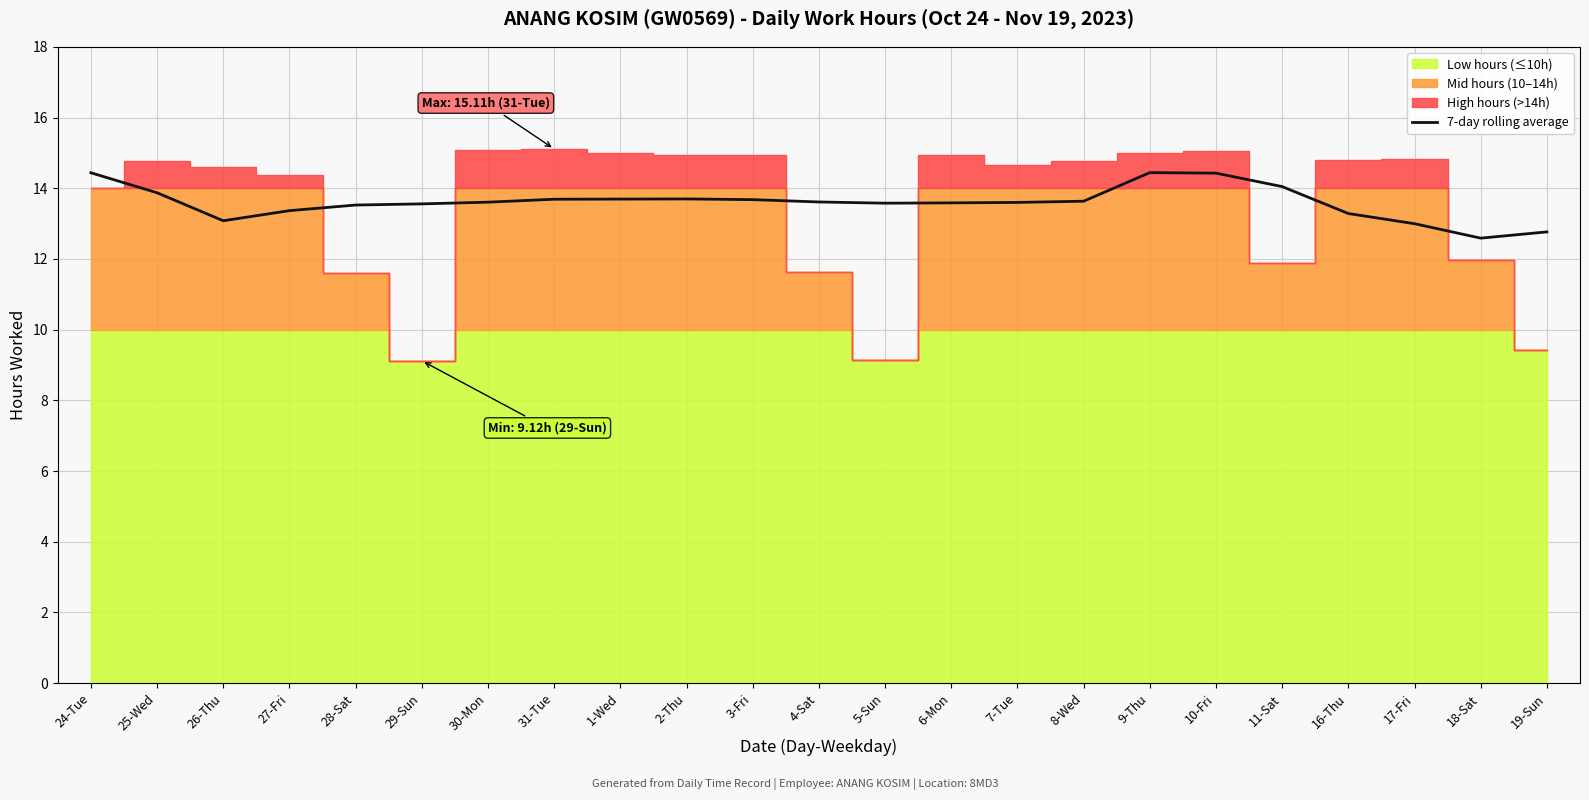

Read the value at 18-Sat.

12.6